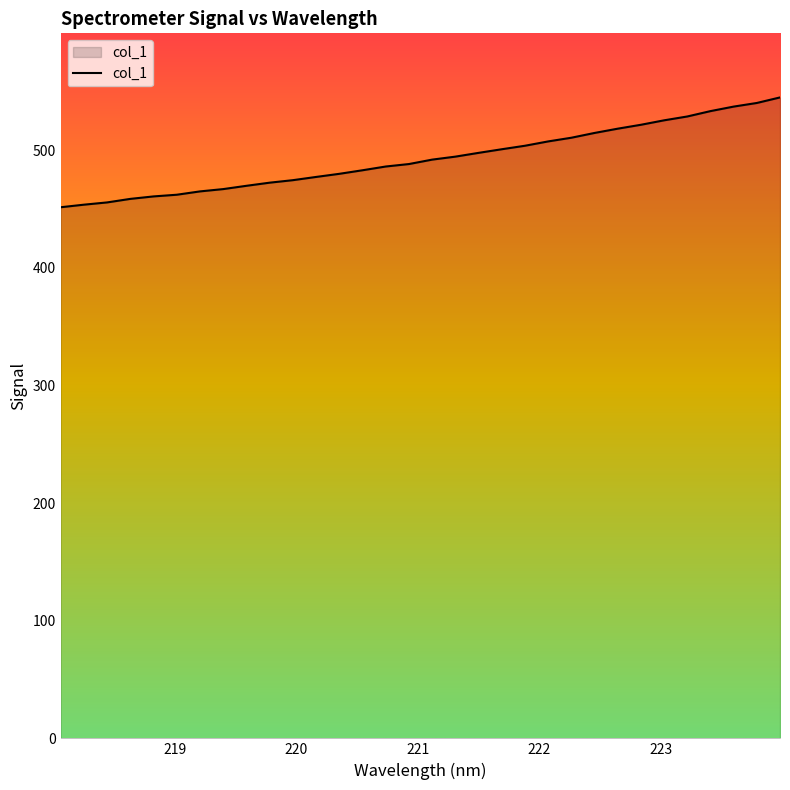

What is the difference between the maximum and minimum values?

93.4